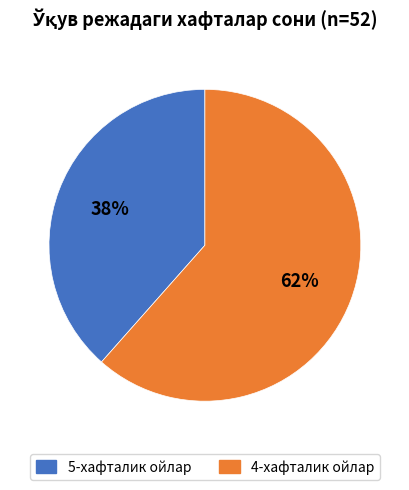

To the nearest percent, what is the average slice percentage?

50%